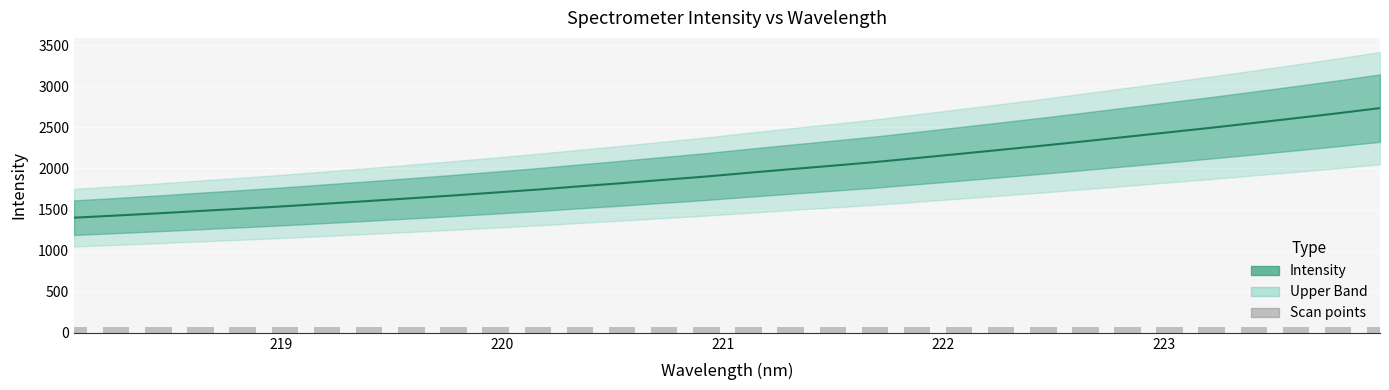

What is the maximum value for Scan points?

70.0